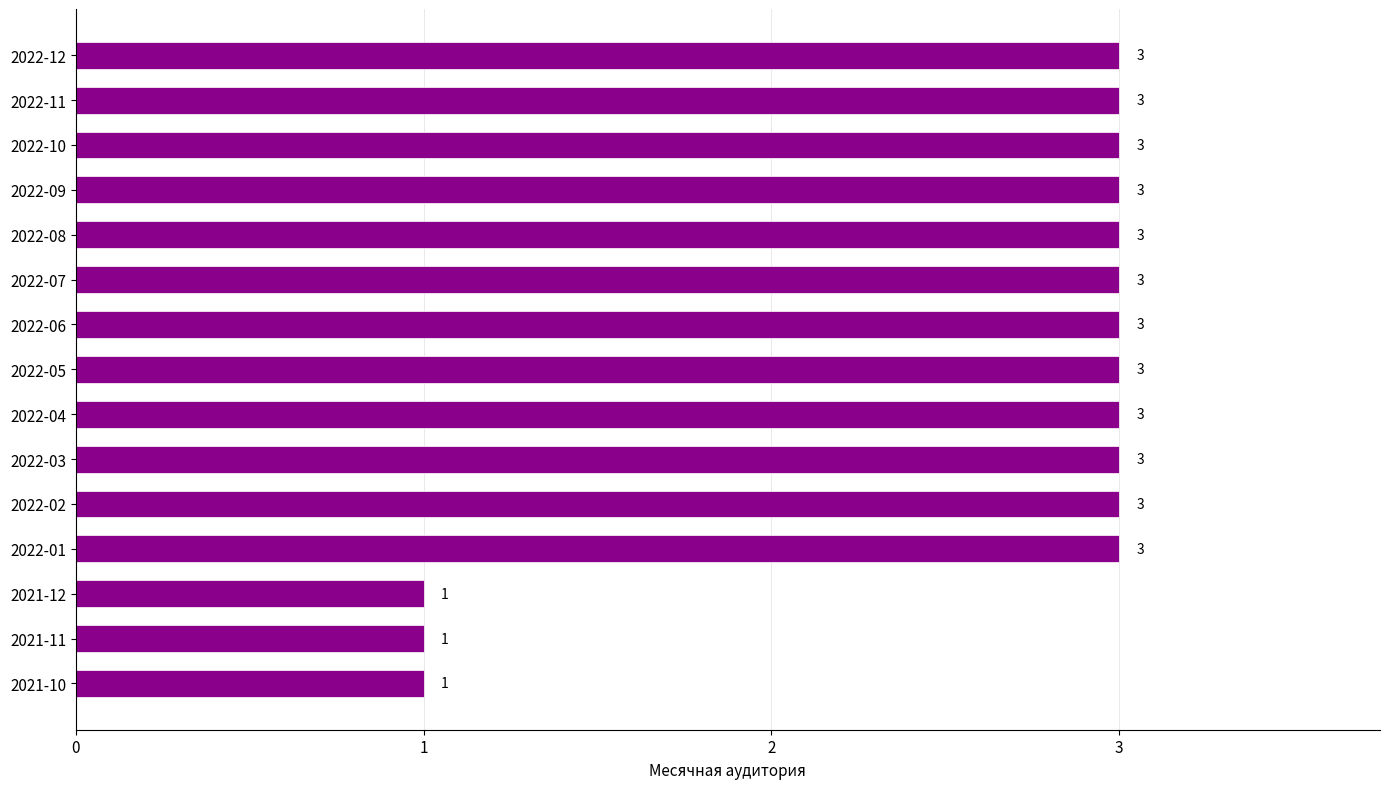

Are the bars grouped side by side (vs. stacked)?

No